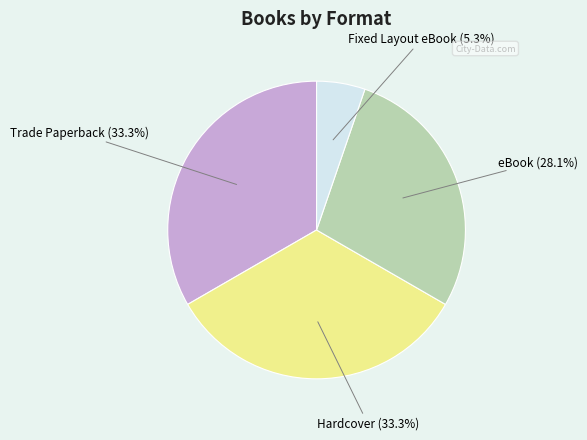

To the nearest percent, what percentage of the pie is eBook?

28%